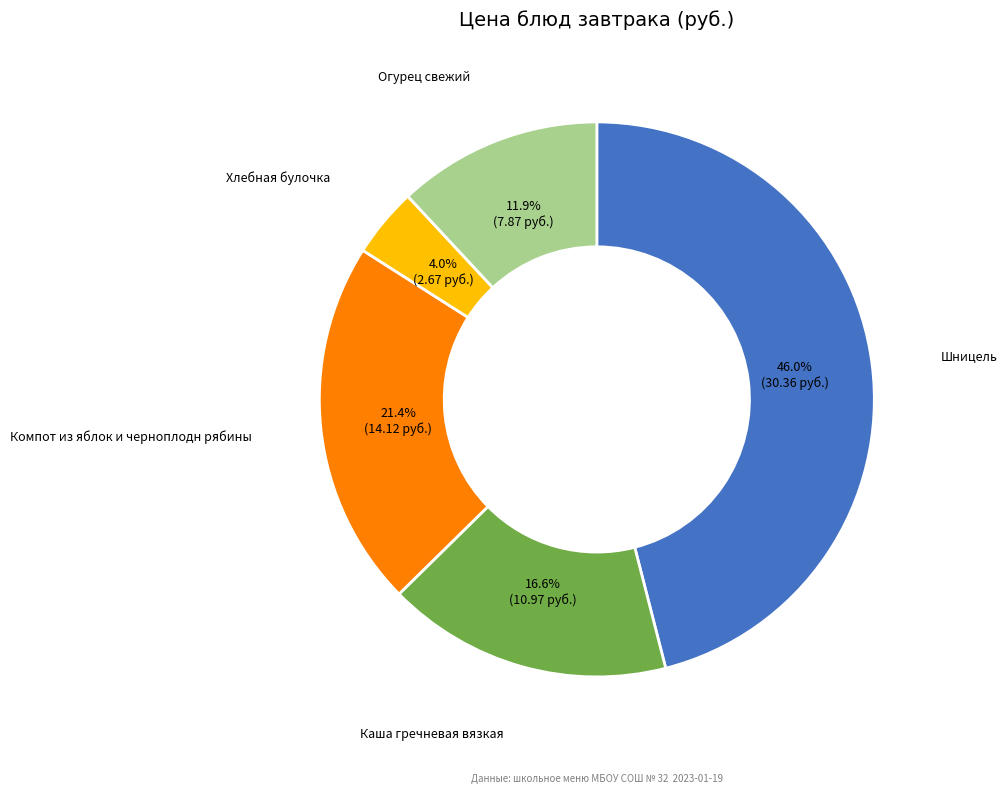

Between Хлебная булочка and Шницель, which is larger?

Шницель